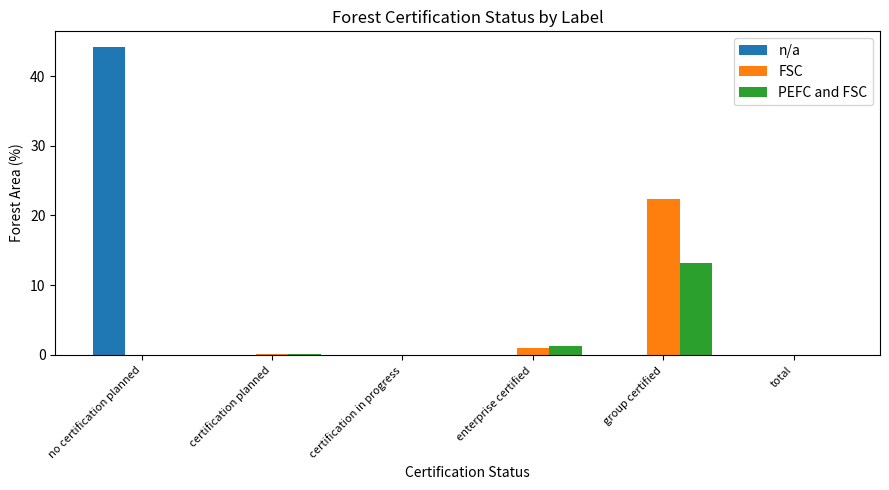

How many groups of bars are there?

6